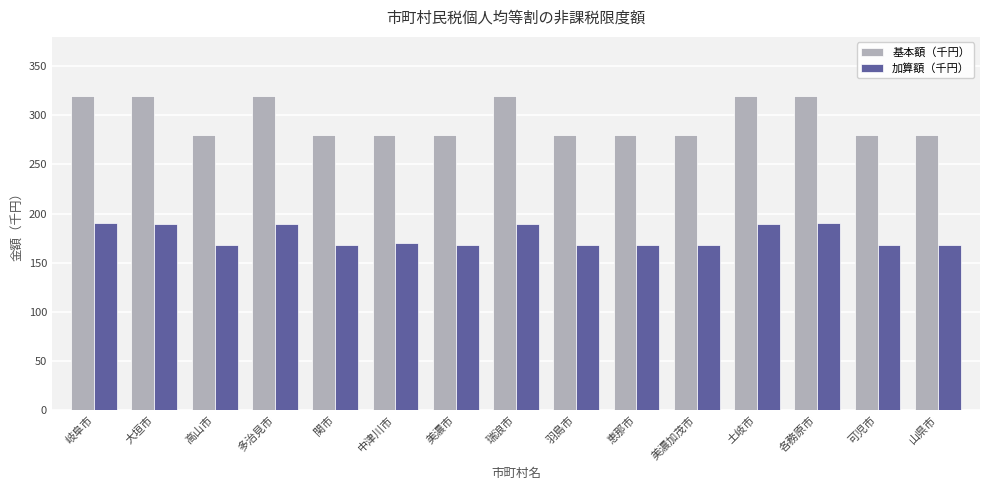

True or false: 基本額（千円） has a value of 385 at 美濃加茂市.

False